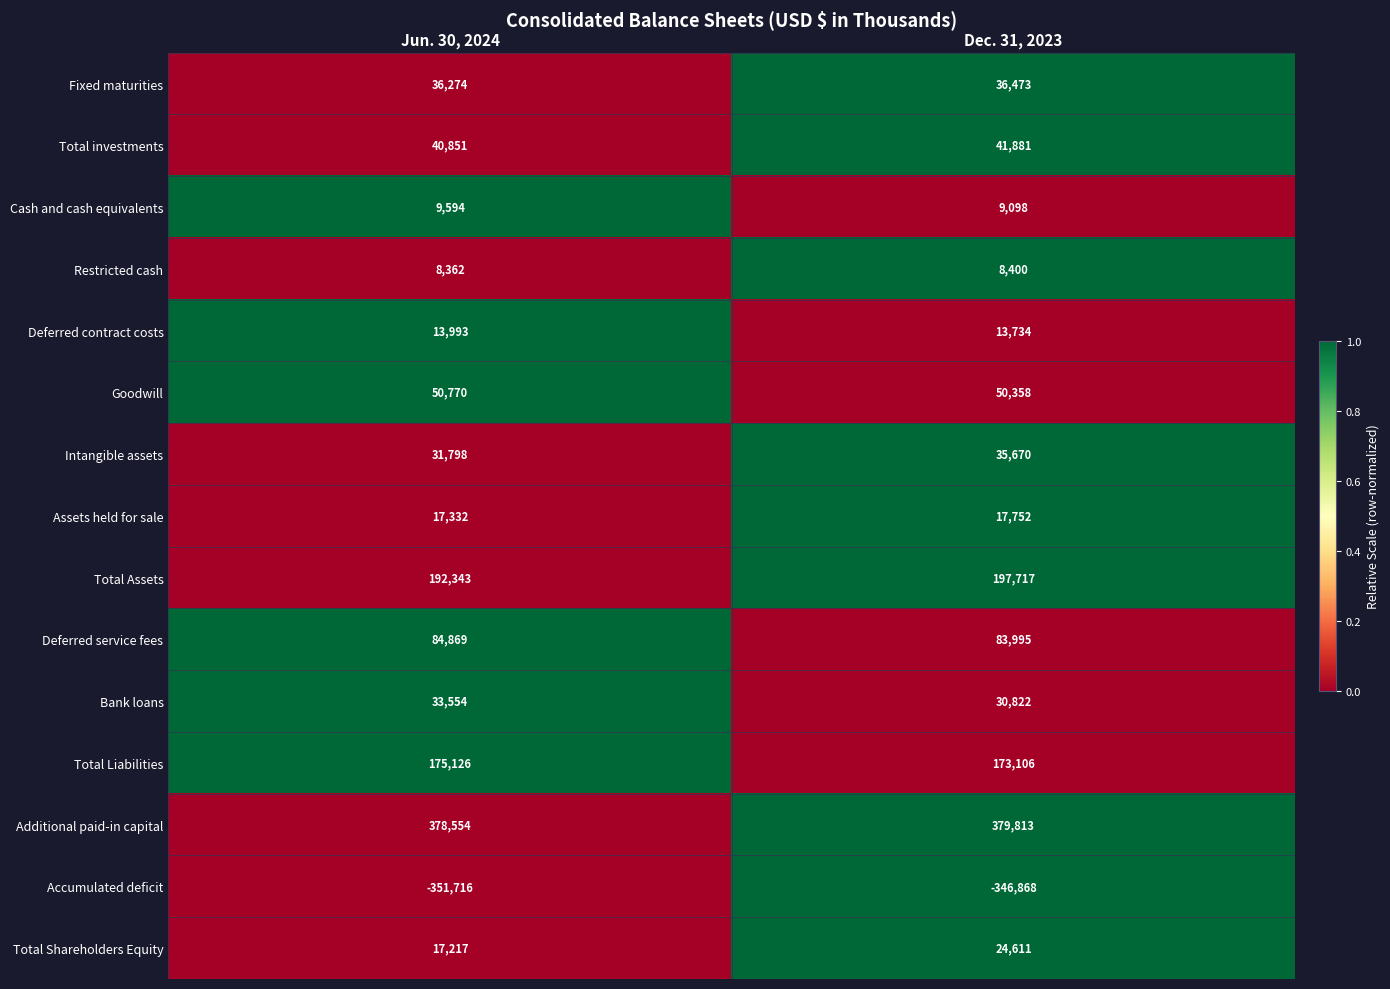

The value of Additional paid-in capital at Dec. 31, 2023 is 561069. True or false?

False